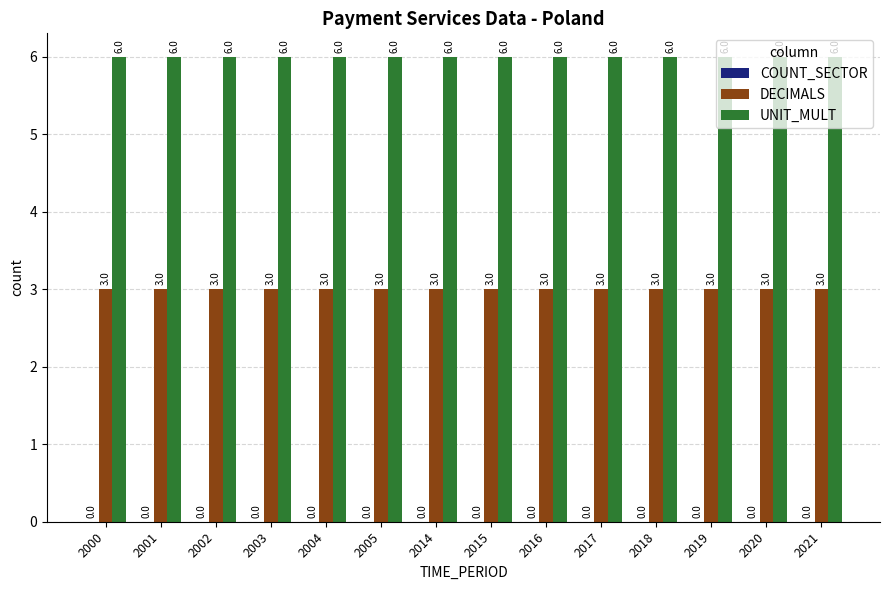

The value of UNIT_MULT at 2015 is 6. True or false?

True